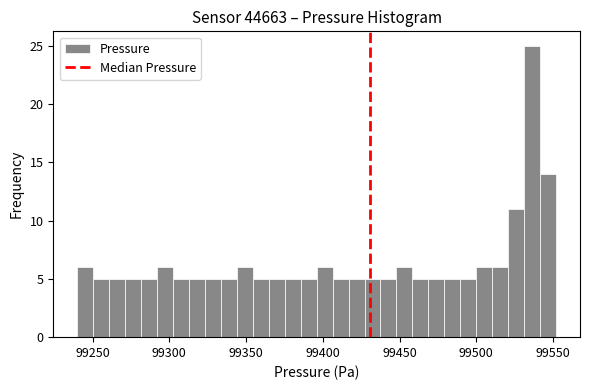

Around what value on the x-axis is the tallest bar? Give the approximate position of its centre, as read against the axis.

99535